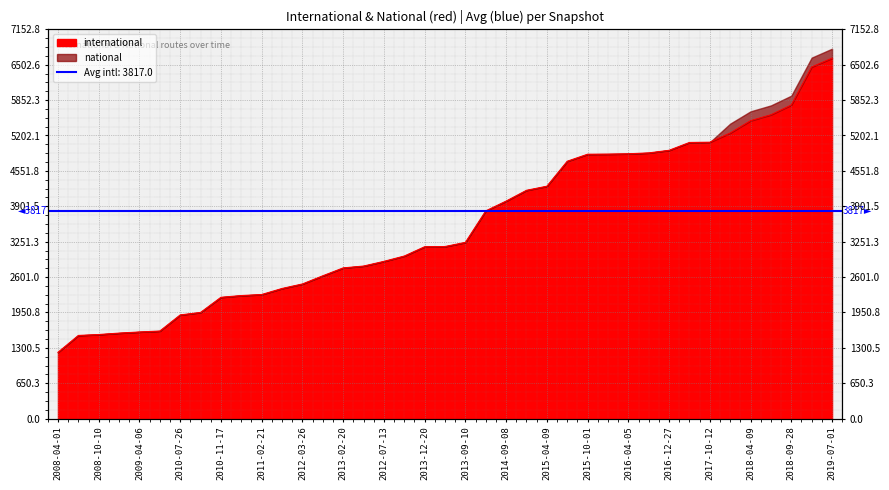

Where does the data first go above 3162?

2013-09-10